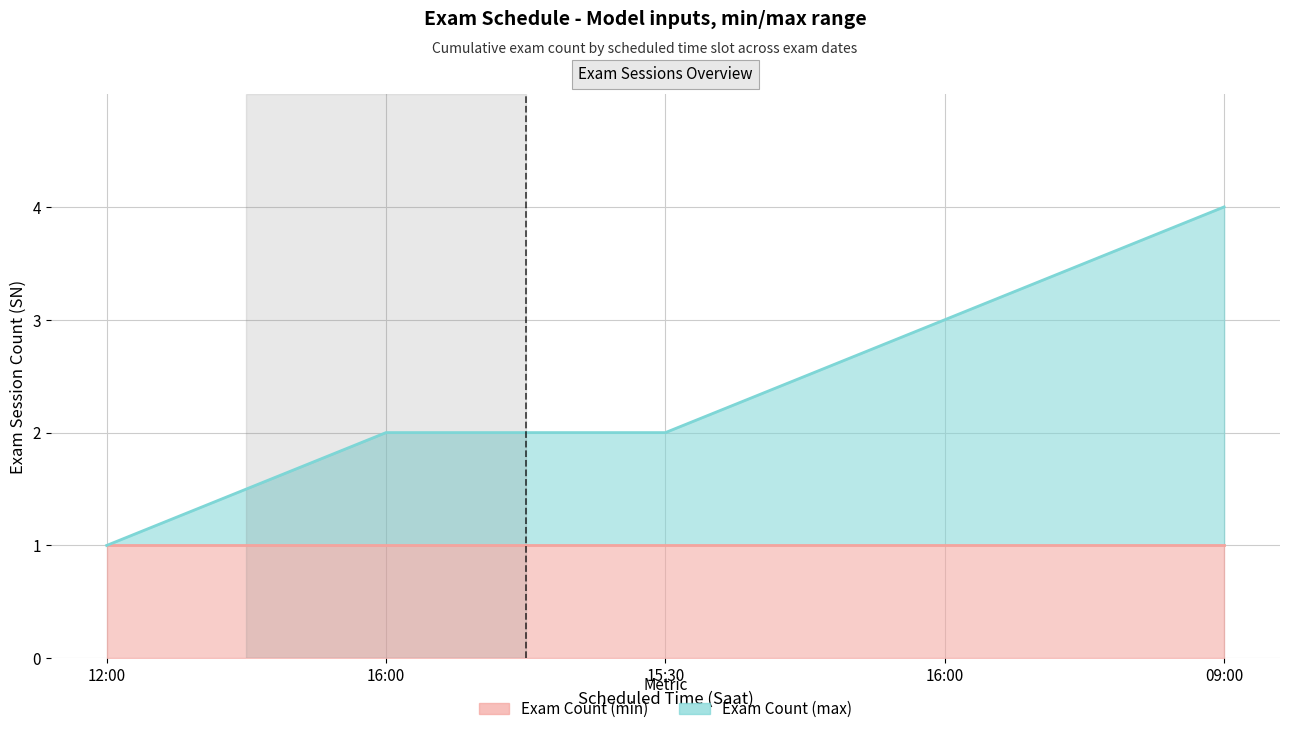

What is the change in value from 12:00 to 16:00?

+1